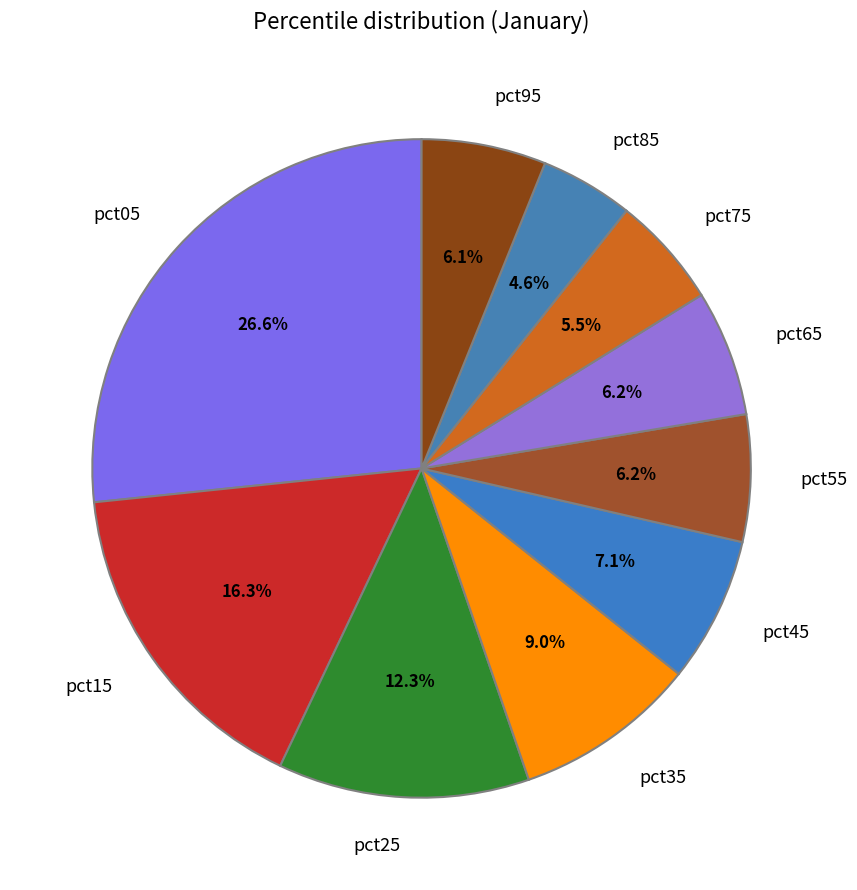

How many slices are in this pie chart?

10